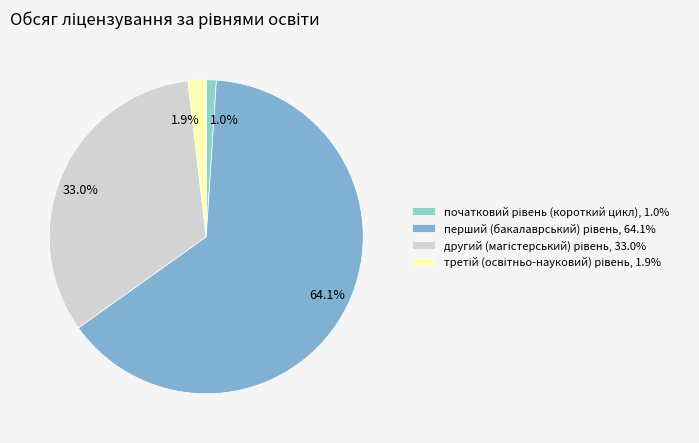

Does початковий рівень (короткий цикл) account for over 50% of the chart?

No